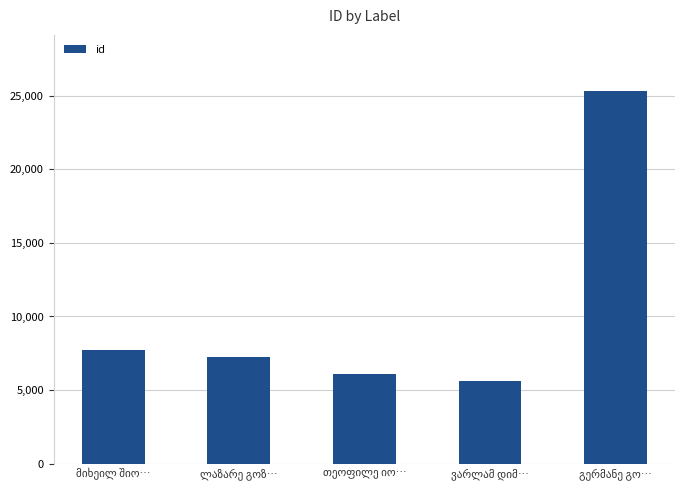

What is the difference between the maximum and minimum values?

19765